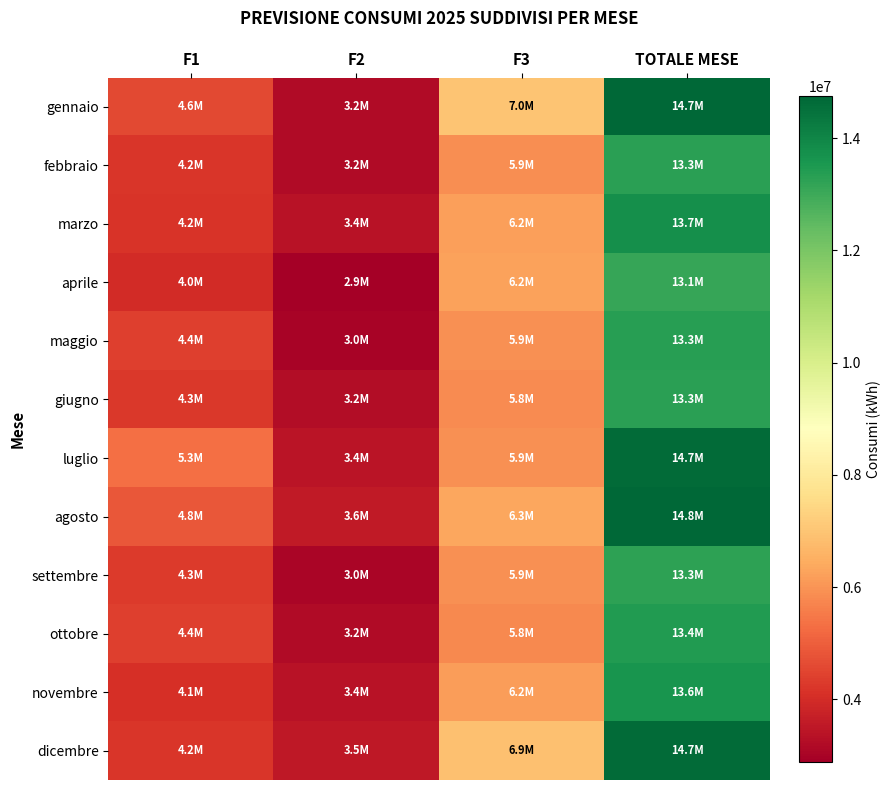

What is the total value across all series at F1?

52766365